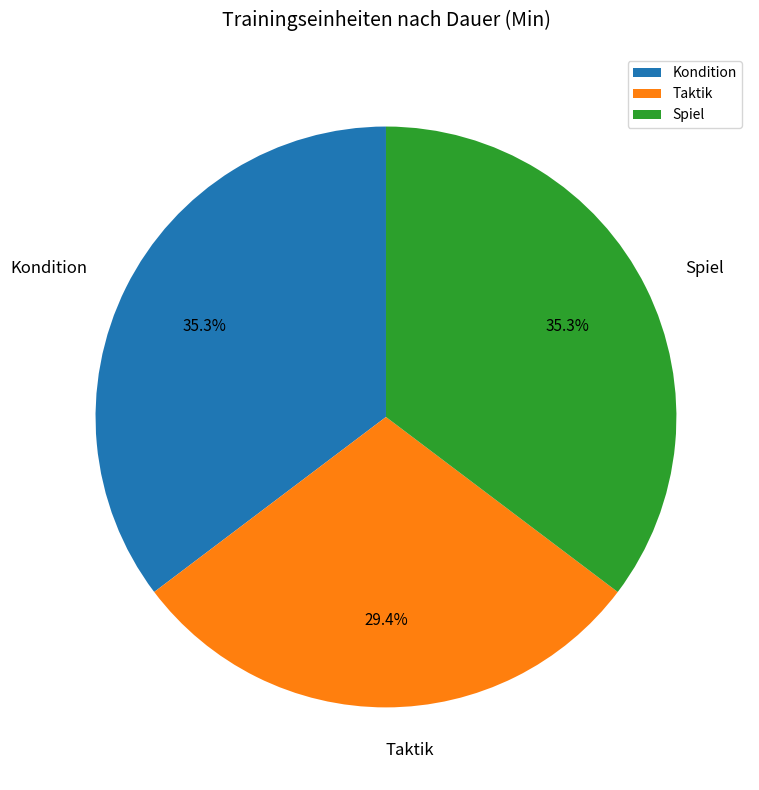

Is Kondition the majority of the pie?

No